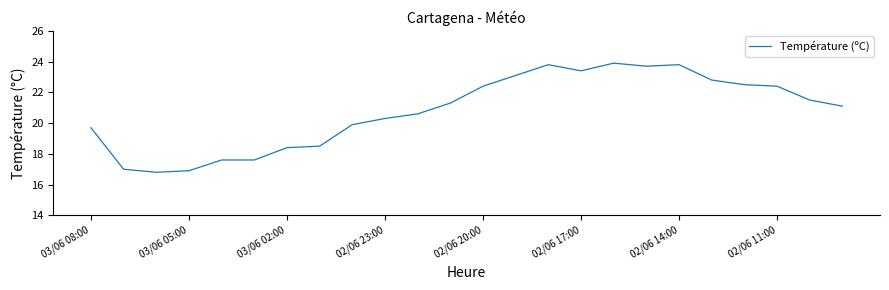

What is the greatest value displayed?

23.9